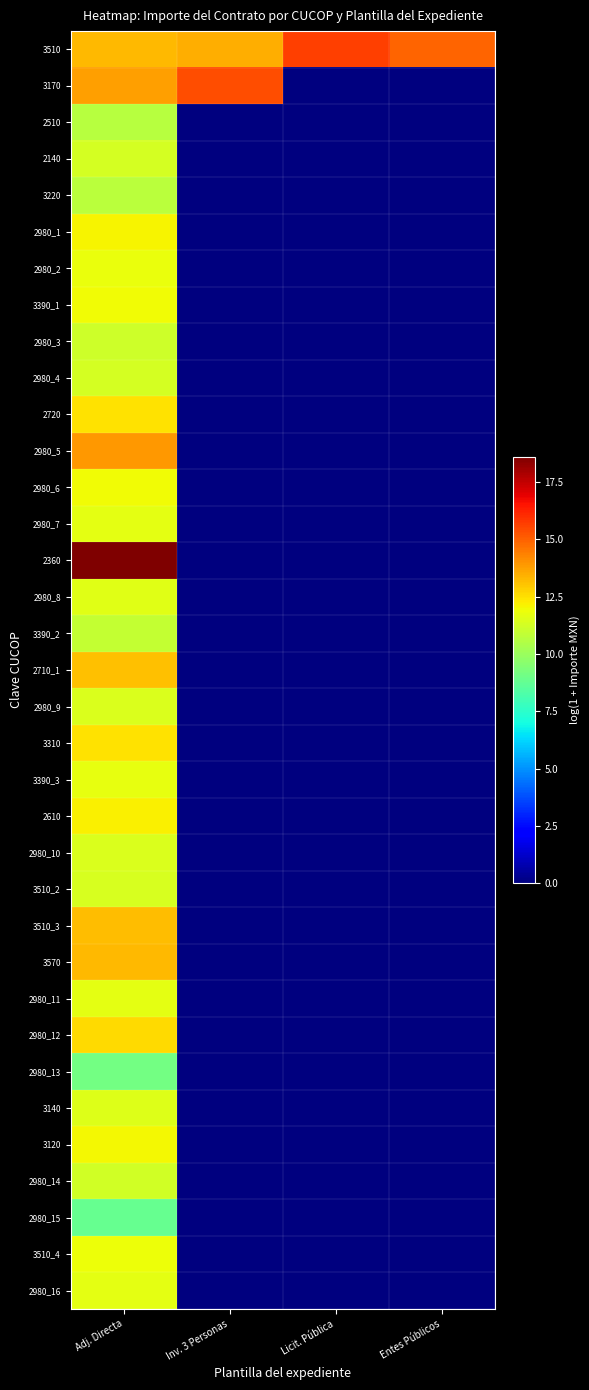

Reading left to right, list all the values displayed in this chart.

3510: Adj. Directa=13.2	Inv. 3 Personas=13.5	Licit. Pública=15.7	Entes Públicos=15.0
3170: Adj. Directa=13.7	Inv. 3 Personas=15.4	Licit. Pública=0.0	Entes Públicos=0.0
2510: Adj. Directa=10.7	Inv. 3 Personas=0.0	Licit. Pública=0.0	Entes Públicos=0.0
2140: Adj. Directa=11.3	Inv. 3 Personas=0.0	Licit. Pública=0.0	Entes Públicos=0.0
3220: Adj. Directa=10.7	Inv. 3 Personas=0.0	Licit. Pública=0.0	Entes Públicos=0.0
2980_1: Adj. Directa=12.1	Inv. 3 Personas=0.0	Licit. Pública=0.0	Entes Públicos=0.0
2980_2: Adj. Directa=11.8	Inv. 3 Personas=0.0	Licit. Pública=0.0	Entes Públicos=0.0
3390_1: Adj. Directa=12.0	Inv. 3 Personas=0.0	Licit. Pública=0.0	Entes Públicos=0.0
2980_3: Adj. Directa=11.2	Inv. 3 Personas=0.0	Licit. Pública=0.0	Entes Públicos=0.0
2980_4: Adj. Directa=11.3	Inv. 3 Personas=0.0	Licit. Pública=0.0	Entes Públicos=0.0
2720: Adj. Directa=12.5	Inv. 3 Personas=0.0	Licit. Pública=0.0	Entes Públicos=0.0
2980_5: Adj. Directa=13.9	Inv. 3 Personas=0.0	Licit. Pública=0.0	Entes Públicos=0.0
2980_6: Adj. Directa=12.0	Inv. 3 Personas=0.0	Licit. Pública=0.0	Entes Públicos=0.0
2980_7: Adj. Directa=11.7	Inv. 3 Personas=0.0	Licit. Pública=0.0	Entes Públicos=0.0
2360: Adj. Directa=18.6	Inv. 3 Personas=0.0	Licit. Pública=0.0	Entes Públicos=0.0
2980_8: Adj. Directa=11.6	Inv. 3 Personas=0.0	Licit. Pública=0.0	Entes Públicos=0.0
3390_2: Adj. Directa=11.0	Inv. 3 Personas=0.0	Licit. Pública=0.0	Entes Públicos=0.0
2710_1: Adj. Directa=13.1	Inv. 3 Personas=0.0	Licit. Pública=0.0	Entes Públicos=0.0
2980_9: Adj. Directa=11.5	Inv. 3 Personas=0.0	Licit. Pública=0.0	Entes Públicos=0.0
3310: Adj. Directa=12.5	Inv. 3 Personas=0.0	Licit. Pública=0.0	Entes Públicos=0.0
3390_3: Adj. Directa=11.8	Inv. 3 Personas=0.0	Licit. Pública=0.0	Entes Públicos=0.0
2610: Adj. Directa=12.2	Inv. 3 Personas=0.0	Licit. Pública=0.0	Entes Públicos=0.0
2980_10: Adj. Directa=11.5	Inv. 3 Personas=0.0	Licit. Pública=0.0	Entes Públicos=0.0
3510_2: Adj. Directa=11.4	Inv. 3 Personas=0.0	Licit. Pública=0.0	Entes Públicos=0.0
3510_3: Adj. Directa=13.2	Inv. 3 Personas=0.0	Licit. Pública=0.0	Entes Públicos=0.0
3570: Adj. Directa=13.2	Inv. 3 Personas=0.0	Licit. Pública=0.0	Entes Públicos=0.0
2980_11: Adj. Directa=11.6	Inv. 3 Personas=0.0	Licit. Pública=0.0	Entes Públicos=0.0
2980_12: Adj. Directa=12.6	Inv. 3 Personas=0.0	Licit. Pública=0.0	Entes Públicos=0.0
2980_13: Adj. Directa=9.2	Inv. 3 Personas=0.0	Licit. Pública=0.0	Entes Públicos=0.0
3140: Adj. Directa=11.6	Inv. 3 Personas=0.0	Licit. Pública=0.0	Entes Públicos=0.0
3120: Adj. Directa=12.0	Inv. 3 Personas=0.0	Licit. Pública=0.0	Entes Públicos=0.0
2980_14: Adj. Directa=11.3	Inv. 3 Personas=0.0	Licit. Pública=0.0	Entes Públicos=0.0
2980_15: Adj. Directa=8.8	Inv. 3 Personas=0.0	Licit. Pública=0.0	Entes Públicos=0.0
3510_4: Adj. Directa=11.9	Inv. 3 Personas=0.0	Licit. Pública=0.0	Entes Públicos=0.0
2980_16: Adj. Directa=11.6	Inv. 3 Personas=0.0	Licit. Pública=0.0	Entes Públicos=0.0